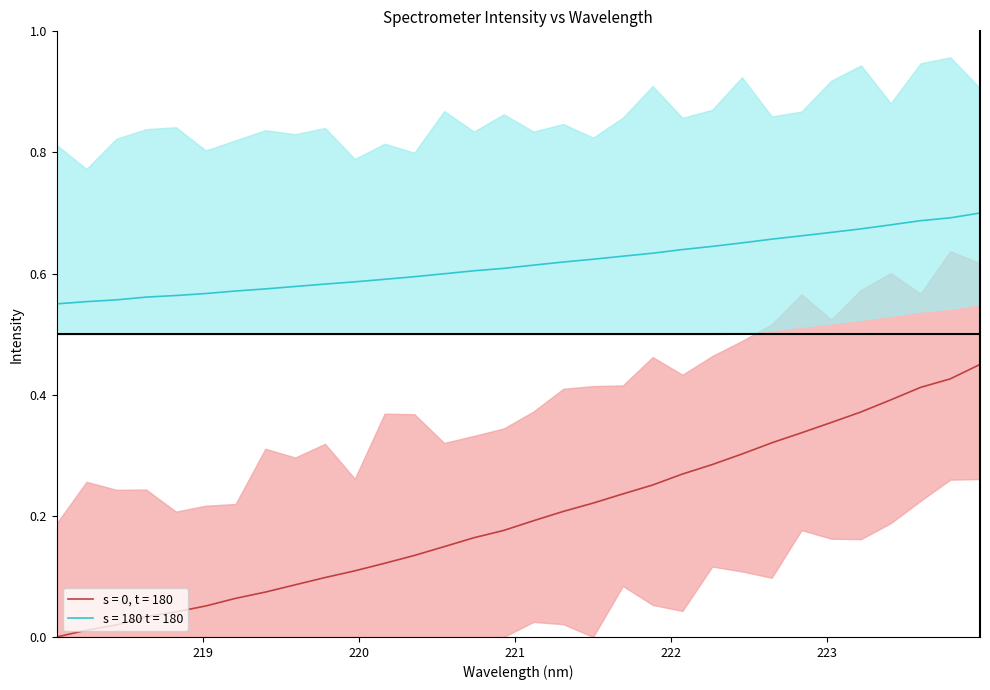

Reading left to right, transcribe all the data shown in this chart.

s = 0, t = 180: 0.0	0.0	0.0	0.0	0.0	0.1	0.1	0.1	0.1	0.1	0.1	0.1	0.1	0.1	0.2	0.2	0.2	0.2	0.2	0.2	0.3	0.3	0.3	0.3	0.3	0.3	0.4	0.4	0.4	0.4	0.4	0.5
s = 180 t = 180: 0.6	0.6	0.6	0.6	0.6	0.6	0.6	0.6	0.6	0.6	0.6	0.6	0.6	0.6	0.6	0.6	0.6	0.6	0.6	0.6	0.6	0.6	0.6	0.7	0.7	0.7	0.7	0.7	0.7	0.7	0.7	0.7